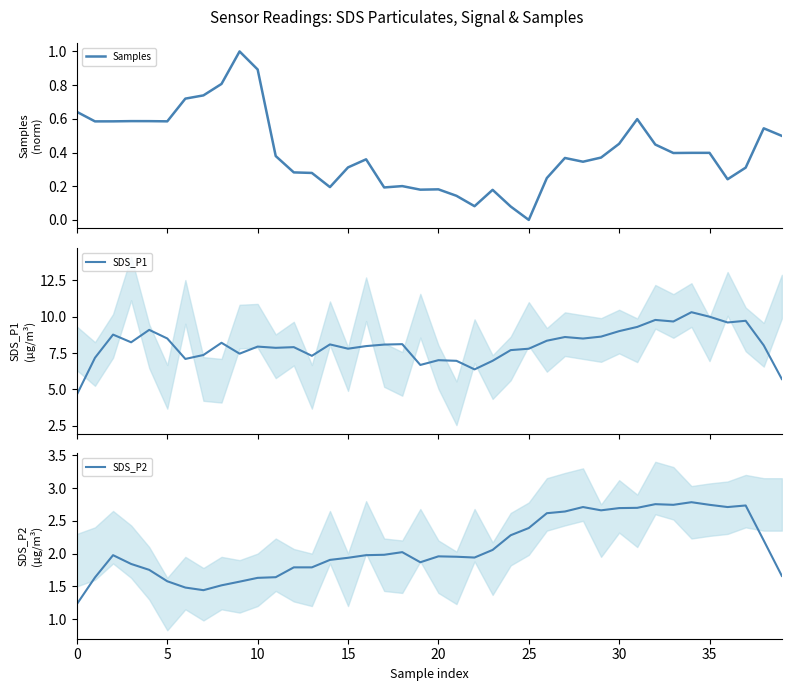

What are all the series names shown in the legend?

Samples, SDS_P1, SDS_P2